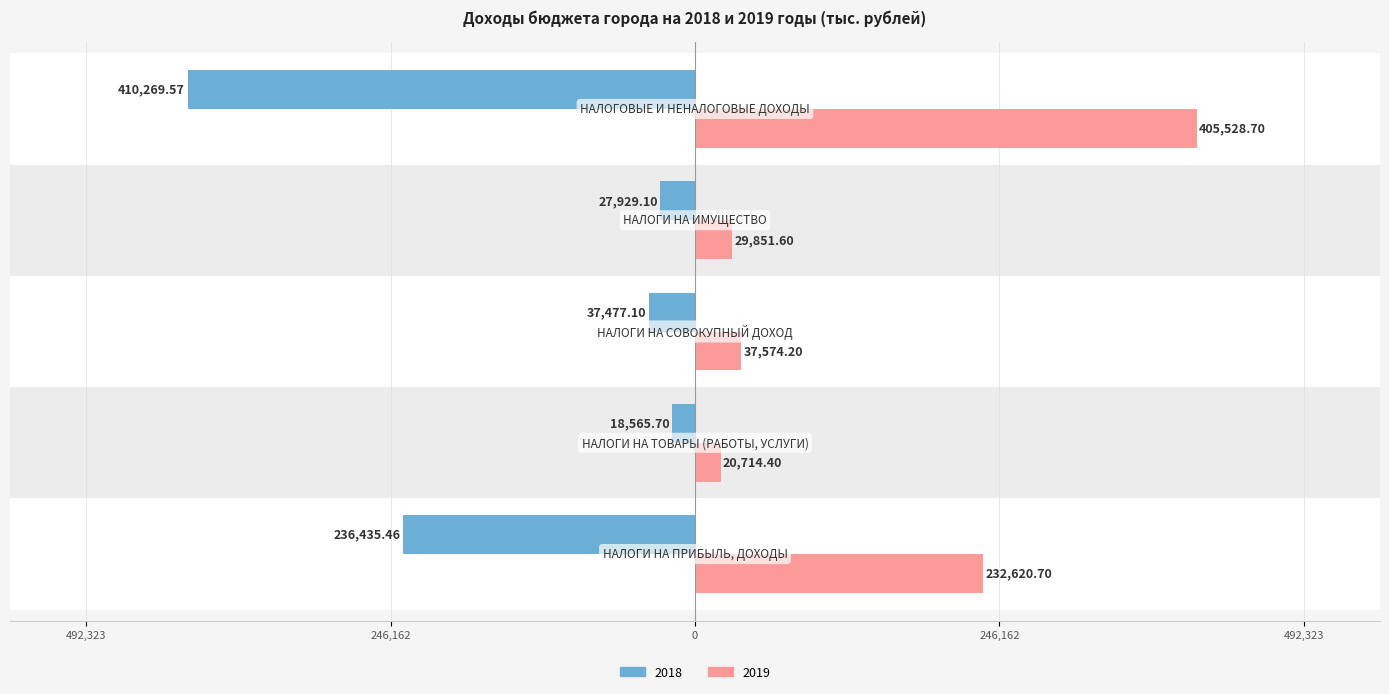

What is the value of the 2019 bar at the 3rd from the left?

37574.2